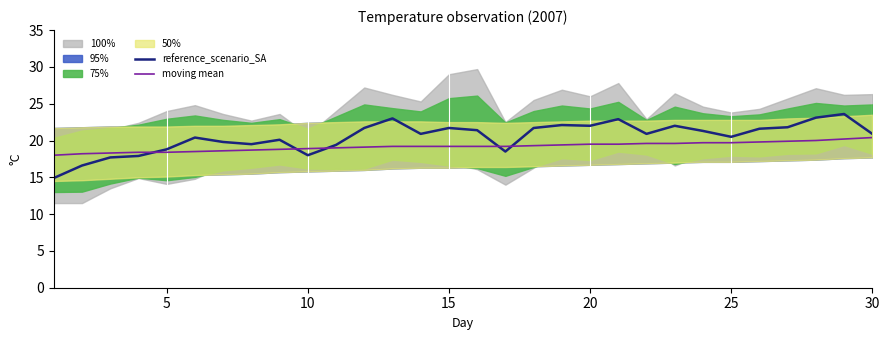

How many values in the reference_scenario_SA series are below 20?

10